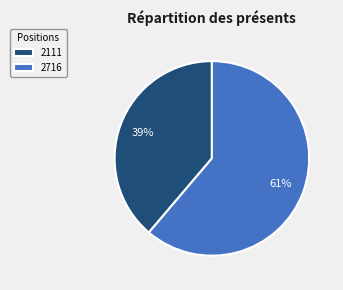

True or false: 2716 accounts for 61% of the total.

True